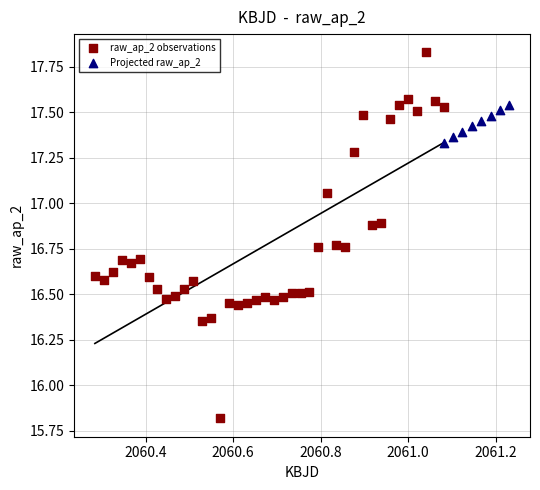

Which series has the largest Y range (max minus min)?

raw_ap_2 observations